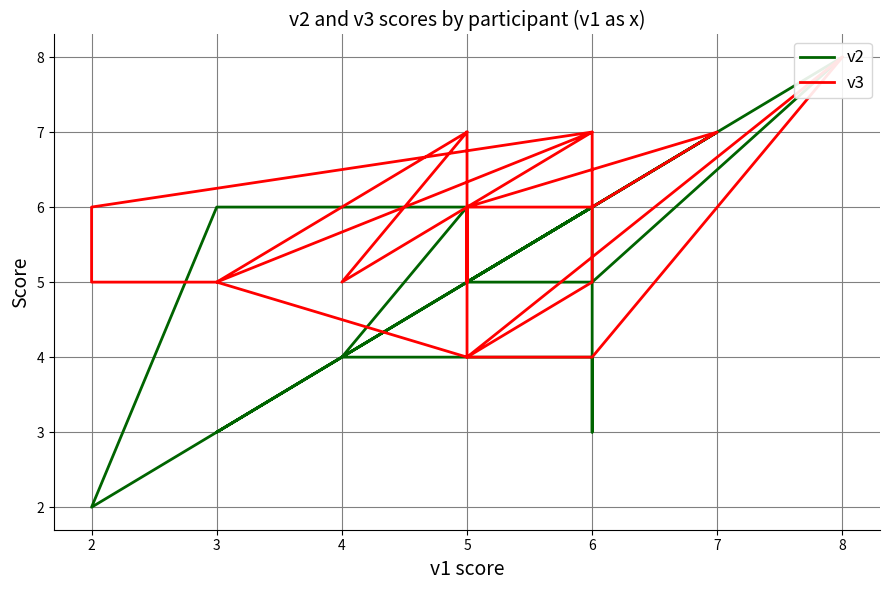

How many times do v2 and v3 cross each other?

5